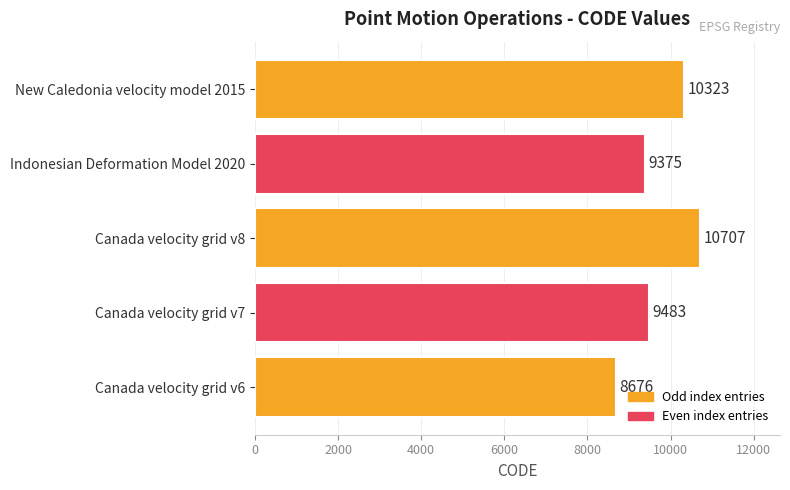

Reading top to bottom, list all the values displayed in this chart.

10323	9375	10707	9483	8676